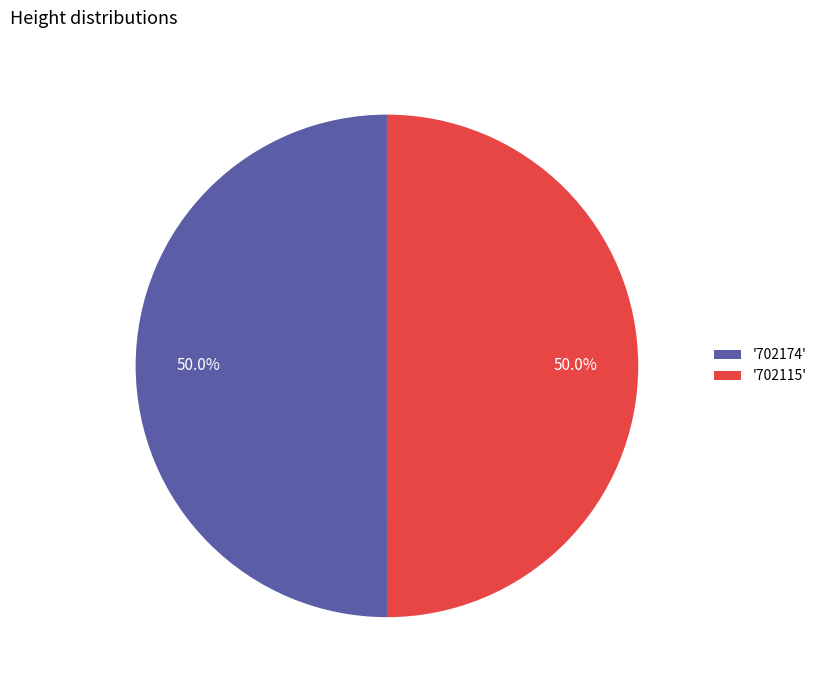

Approximately how many times larger is the value at '702174' compared to '702115'?

1.0